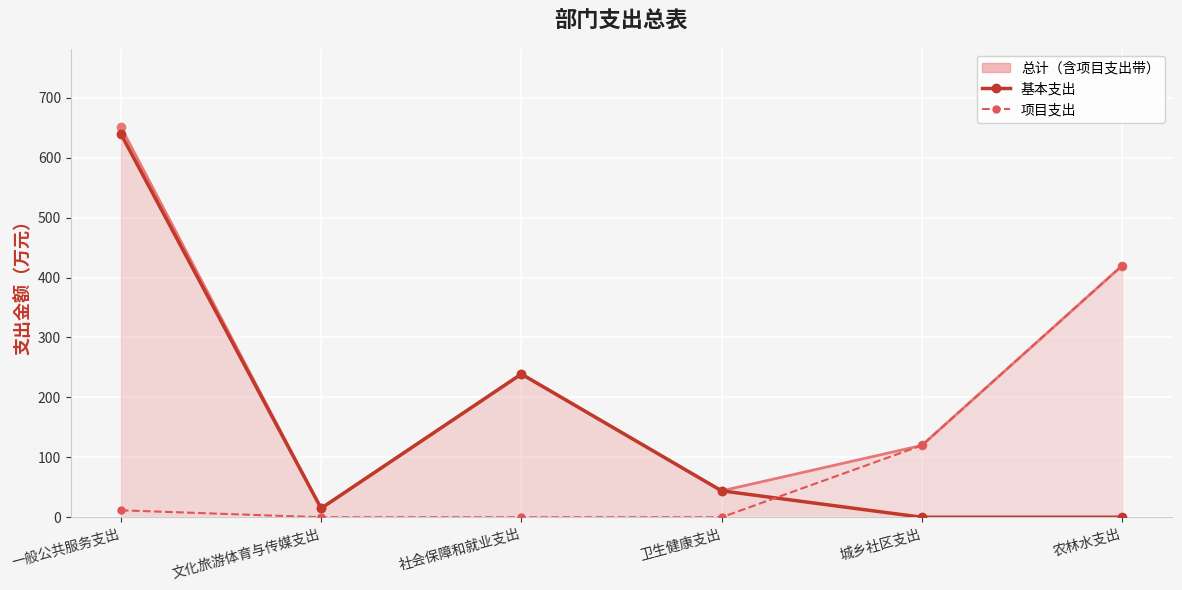

At which category is the sum across all series the highest?

一般公共服务支出